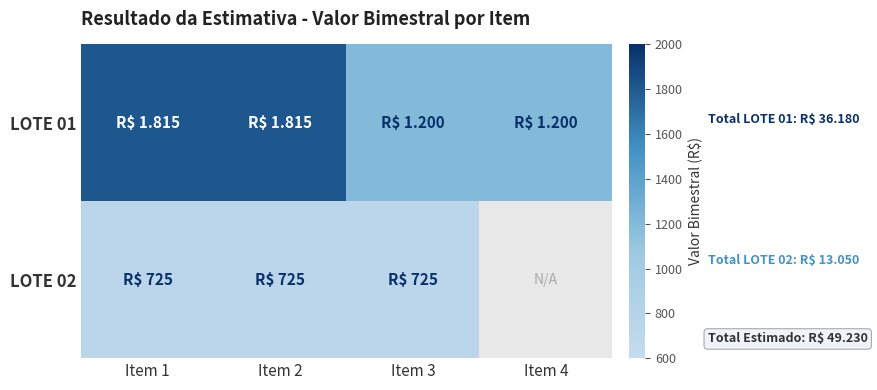

Is it true that LOTE 02 equals 442.8 at Item 1?

False